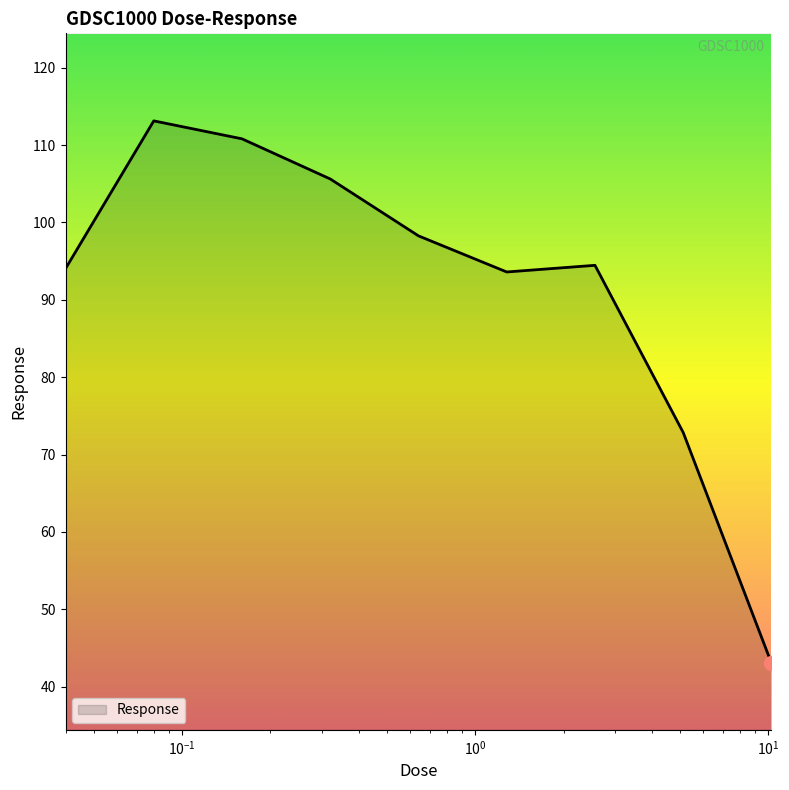

What is the maximum value shown in the chart?

113.1